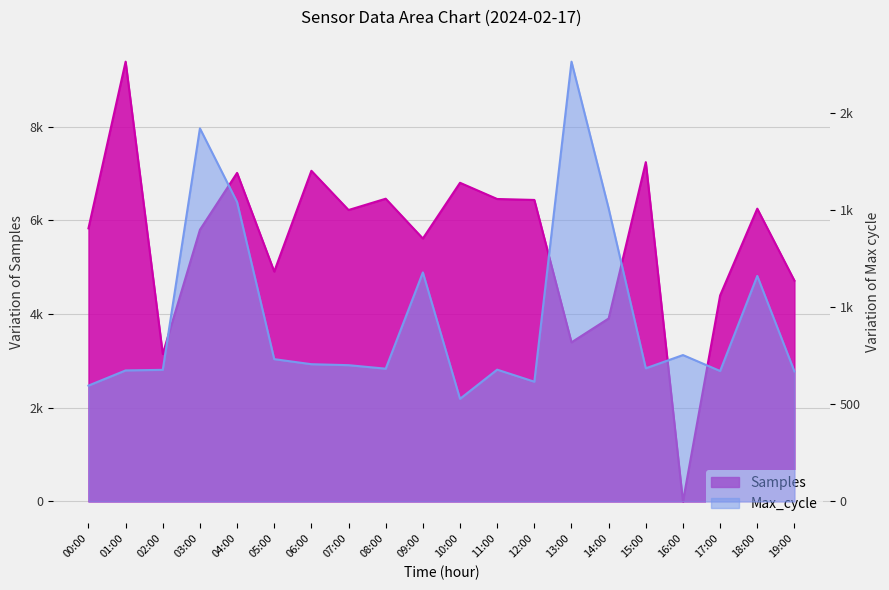

What is the sum of the Samples values at 17:00 and 00:00?

10225